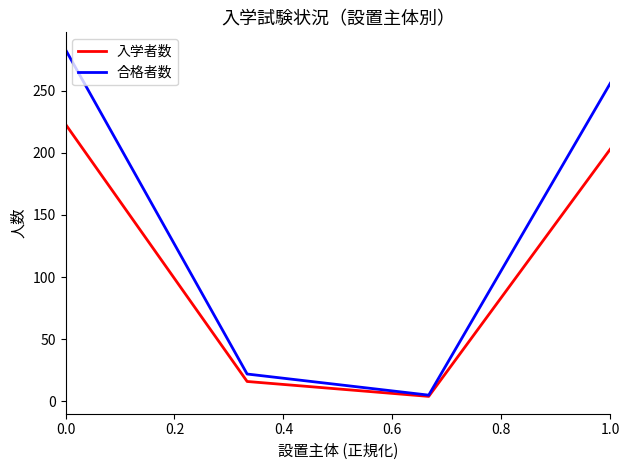

Rank the series by their average value, from lowest to highest.

入学者数, 合格者数